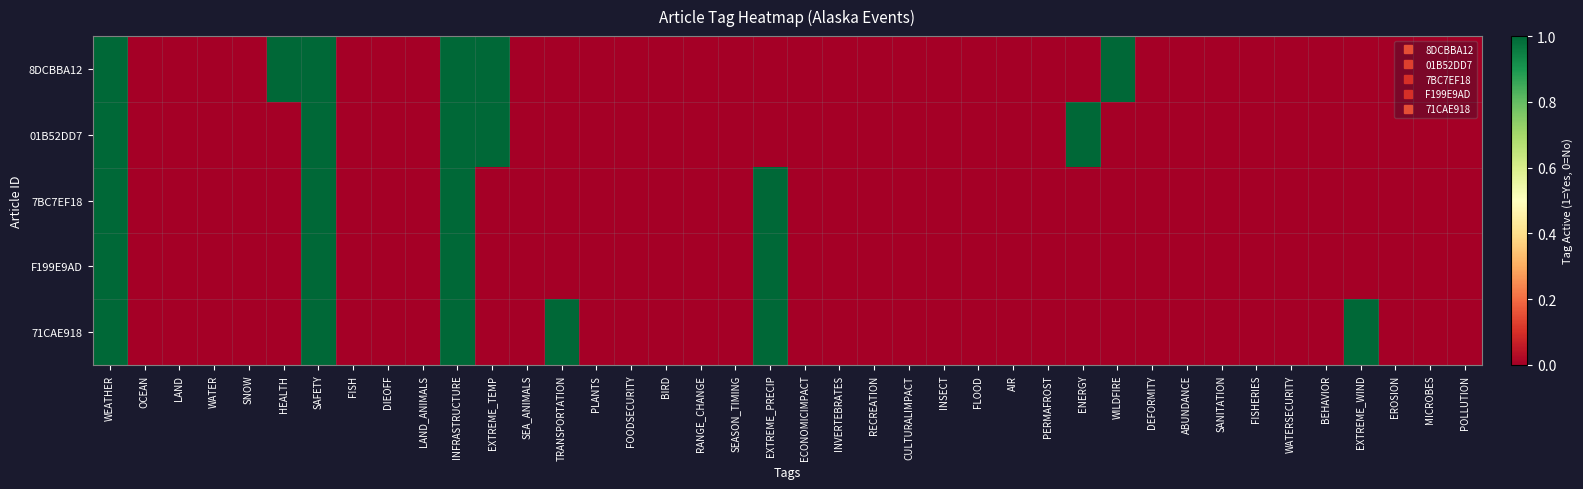

Reading left to right, what are all the values shown in this chart?

8DCBBA12: WEATHER=1	OCEAN=0	LAND=0	WATER=0	SNOW=0	HEALTH=1	SAFETY=1	FISH=0	DIEOFF=0	LAND_ANIMALS=0	INFRASTRUCTURE=1	EXTREME_TEMP=1	SEA_ANIMALS=0	TRANSPORTATION=0	PLANTS=0	FOODSECURITY=0	BIRD=0	RANGE_CHANGE=0	SEASON_TIMING=0	EXTREME_PRECIP=0	ECONOMICIMPACT=0	INVERTEBRATES=0	RECREATION=0	CULTURALIMPACT=0	INSECT=0	FLOOD=0	AIR=0	PERMAFROST=0	ENERGY=0	WILDFIRE=1	DEFORMITY=0	ABUNDANCE=0	SANITATION=0	FISHERIES=0	WATERSECURITY=0	BEHAVIOR=0	EXTREME_WIND=0	EROSION=0	MICROBES=0	POLLUTION=0
01B52DD7: WEATHER=1	OCEAN=0	LAND=0	WATER=0	SNOW=0	HEALTH=0	SAFETY=1	FISH=0	DIEOFF=0	LAND_ANIMALS=0	INFRASTRUCTURE=1	EXTREME_TEMP=1	SEA_ANIMALS=0	TRANSPORTATION=0	PLANTS=0	FOODSECURITY=0	BIRD=0	RANGE_CHANGE=0	SEASON_TIMING=0	EXTREME_PRECIP=0	ECONOMICIMPACT=0	INVERTEBRATES=0	RECREATION=0	CULTURALIMPACT=0	INSECT=0	FLOOD=0	AIR=0	PERMAFROST=0	ENERGY=1	WILDFIRE=0	DEFORMITY=0	ABUNDANCE=0	SANITATION=0	FISHERIES=0	WATERSECURITY=0	BEHAVIOR=0	EXTREME_WIND=0	EROSION=0	MICROBES=0	POLLUTION=0
7BC7EF18: WEATHER=1	OCEAN=0	LAND=0	WATER=0	SNOW=0	HEALTH=0	SAFETY=1	FISH=0	DIEOFF=0	LAND_ANIMALS=0	INFRASTRUCTURE=1	EXTREME_TEMP=0	SEA_ANIMALS=0	TRANSPORTATION=0	PLANTS=0	FOODSECURITY=0	BIRD=0	RANGE_CHANGE=0	SEASON_TIMING=0	EXTREME_PRECIP=1	ECONOMICIMPACT=0	INVERTEBRATES=0	RECREATION=0	CULTURALIMPACT=0	INSECT=0	FLOOD=0	AIR=0	PERMAFROST=0	ENERGY=0	WILDFIRE=0	DEFORMITY=0	ABUNDANCE=0	SANITATION=0	FISHERIES=0	WATERSECURITY=0	BEHAVIOR=0	EXTREME_WIND=0	EROSION=0	MICROBES=0	POLLUTION=0
F199E9AD: WEATHER=1	OCEAN=0	LAND=0	WATER=0	SNOW=0	HEALTH=0	SAFETY=1	FISH=0	DIEOFF=0	LAND_ANIMALS=0	INFRASTRUCTURE=1	EXTREME_TEMP=0	SEA_ANIMALS=0	TRANSPORTATION=0	PLANTS=0	FOODSECURITY=0	BIRD=0	RANGE_CHANGE=0	SEASON_TIMING=0	EXTREME_PRECIP=1	ECONOMICIMPACT=0	INVERTEBRATES=0	RECREATION=0	CULTURALIMPACT=0	INSECT=0	FLOOD=0	AIR=0	PERMAFROST=0	ENERGY=0	WILDFIRE=0	DEFORMITY=0	ABUNDANCE=0	SANITATION=0	FISHERIES=0	WATERSECURITY=0	BEHAVIOR=0	EXTREME_WIND=0	EROSION=0	MICROBES=0	POLLUTION=0
71CAE918: WEATHER=1	OCEAN=0	LAND=0	WATER=0	SNOW=0	HEALTH=0	SAFETY=1	FISH=0	DIEOFF=0	LAND_ANIMALS=0	INFRASTRUCTURE=1	EXTREME_TEMP=0	SEA_ANIMALS=0	TRANSPORTATION=1	PLANTS=0	FOODSECURITY=0	BIRD=0	RANGE_CHANGE=0	SEASON_TIMING=0	EXTREME_PRECIP=1	ECONOMICIMPACT=0	INVERTEBRATES=0	RECREATION=0	CULTURALIMPACT=0	INSECT=0	FLOOD=0	AIR=0	PERMAFROST=0	ENERGY=0	WILDFIRE=0	DEFORMITY=0	ABUNDANCE=0	SANITATION=0	FISHERIES=0	WATERSECURITY=0	BEHAVIOR=0	EXTREME_WIND=1	EROSION=0	MICROBES=0	POLLUTION=0